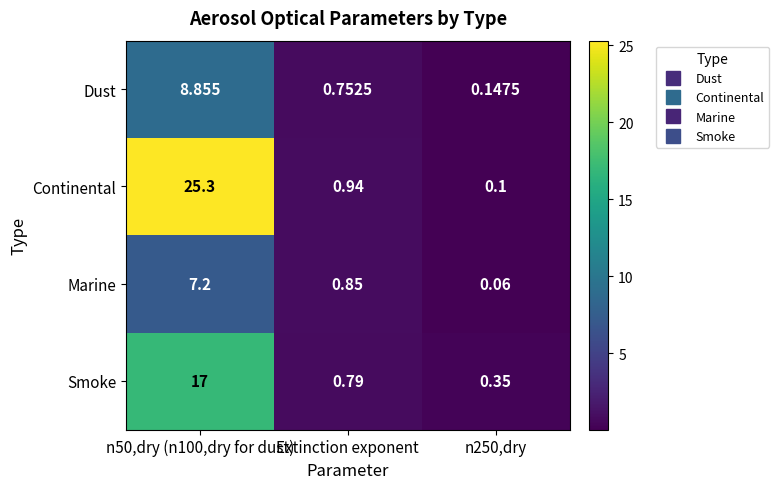

Rank the series at n50,dry (n100,dry for dust) from lowest to highest value.

Marine, Dust, Smoke, Continental